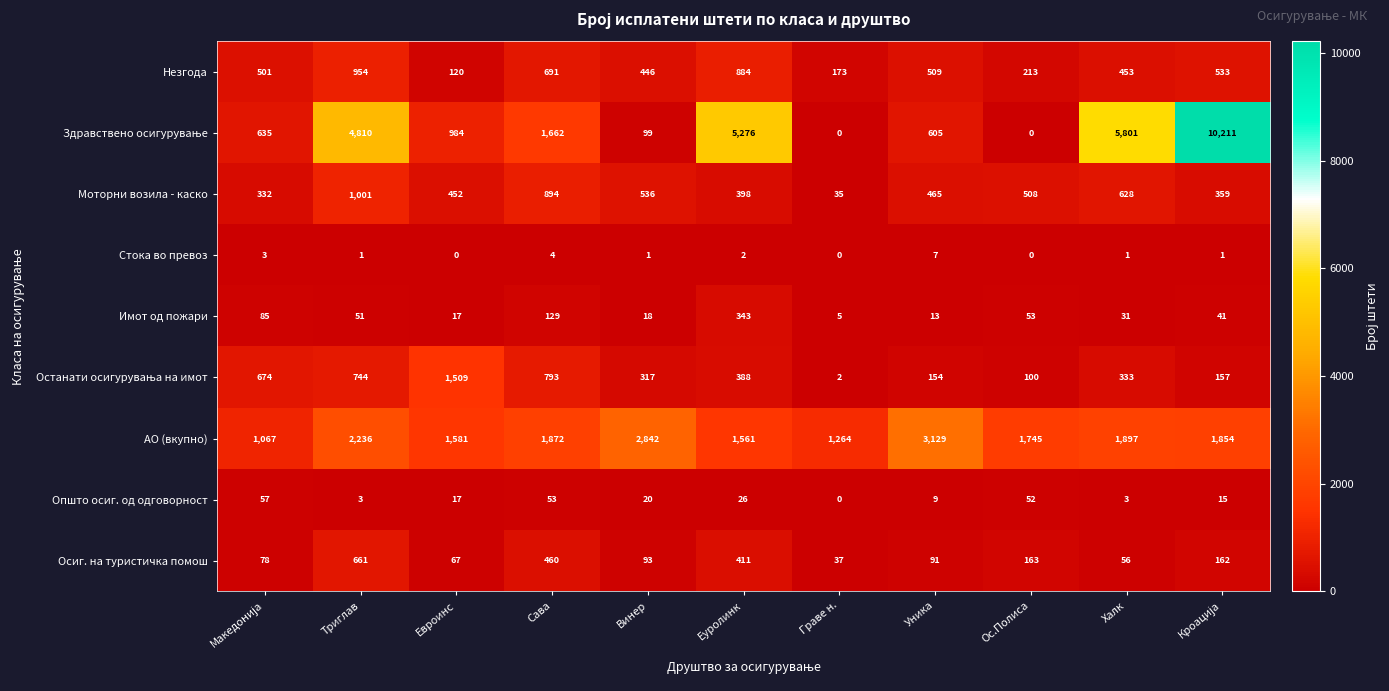

At how many categories does at least one series exceed 3831?

4